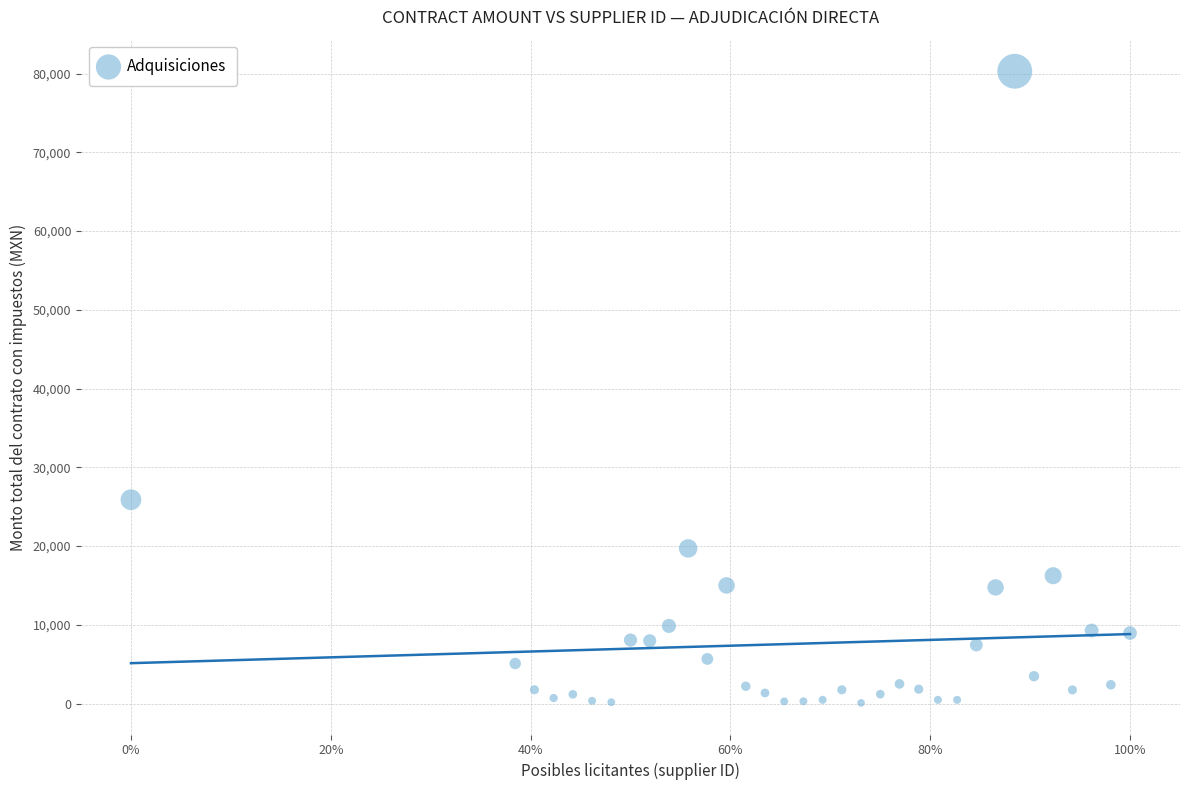

What is the range of X values (max minus min)?

1.0